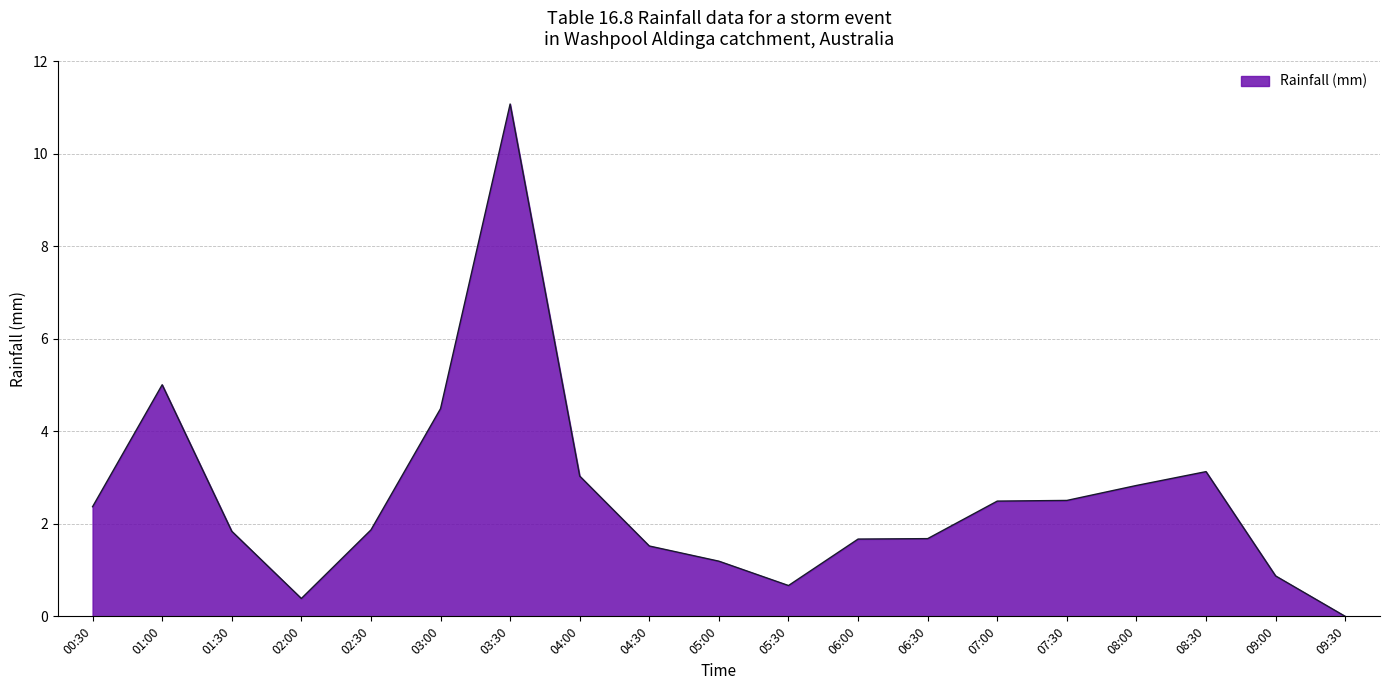

Does the chart display data point markers on the line(s)?

No